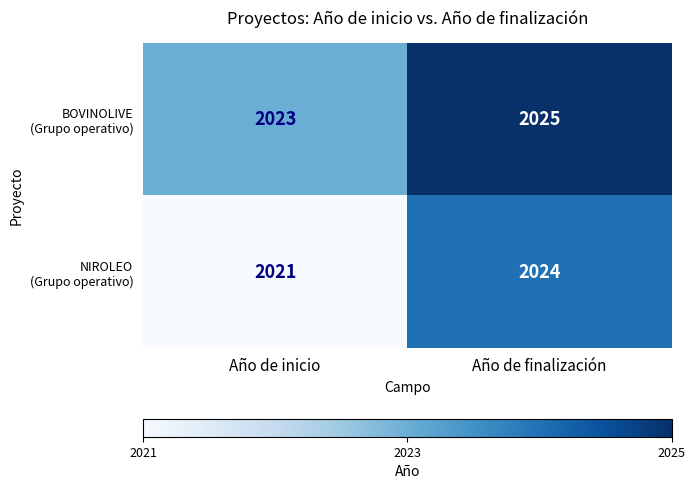

At which category is the sum across all series the highest?

Año de finalización